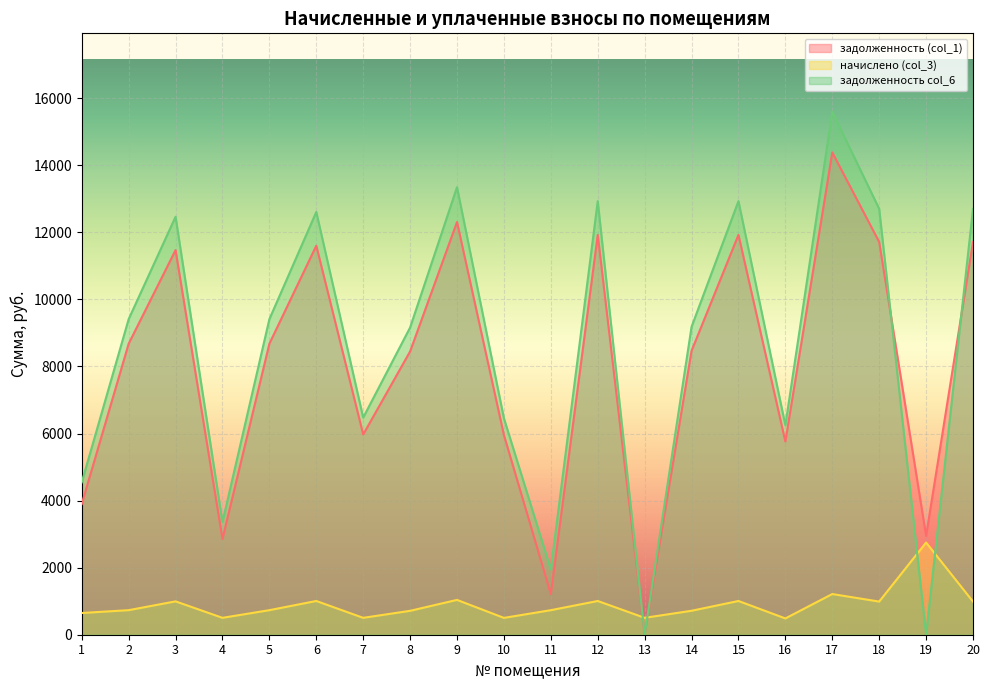

What is the total value across all series at 7?

12950.0